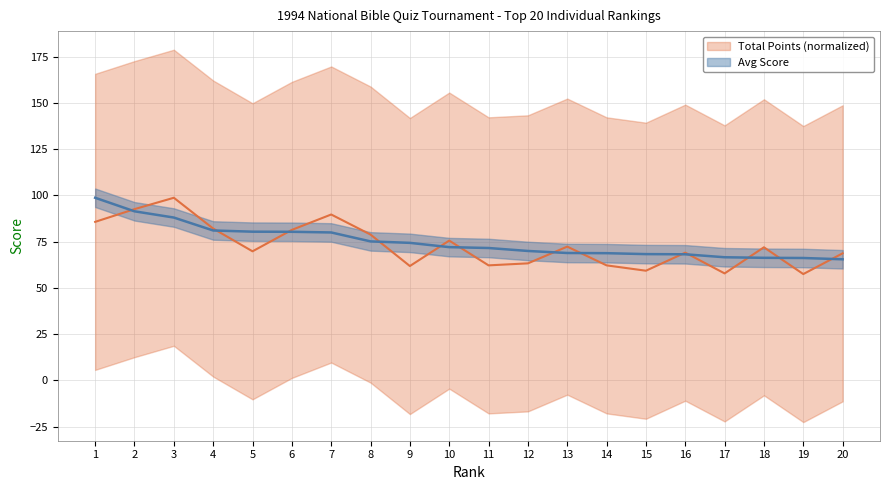

True or false: Avg has a value of 91.1 at 17.

False